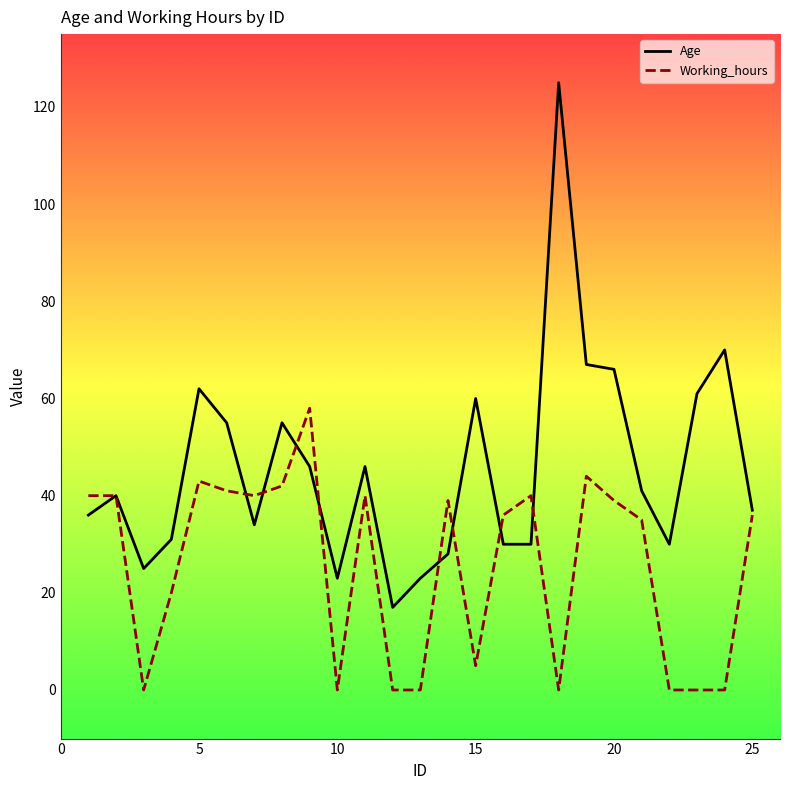

What is the difference between the maximum and minimum values in the Working_hours series?

58